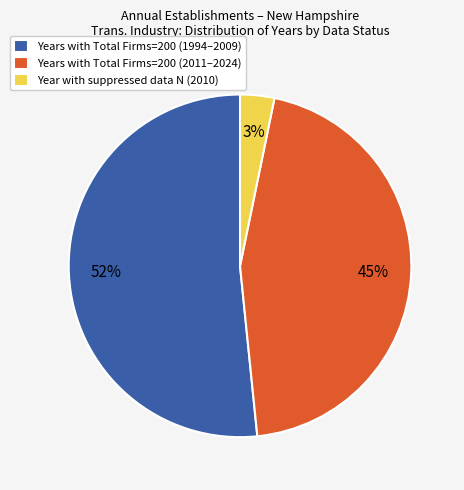

Rank the categories by value from highest to lowest.

Years with Total Firms=200 (1994–2009), Years with Total Firms=200 (2011–2024), Year with suppressed data N (2010)